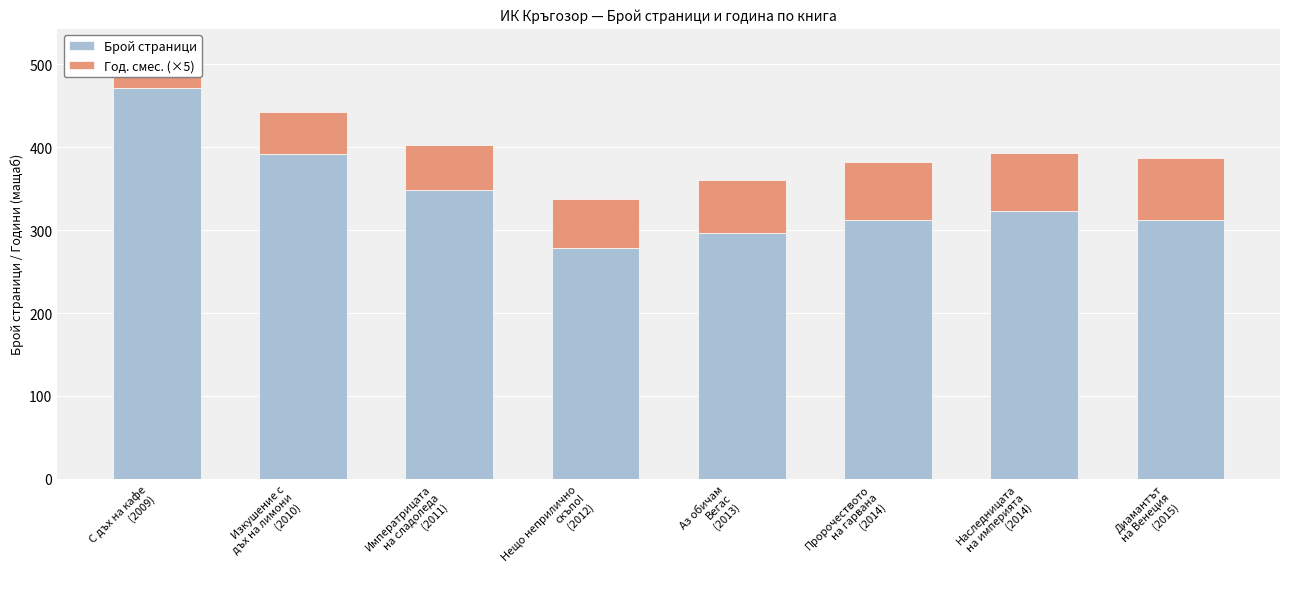

What are all the series names shown in the legend?

Брой страници, Год. смес. (×5)